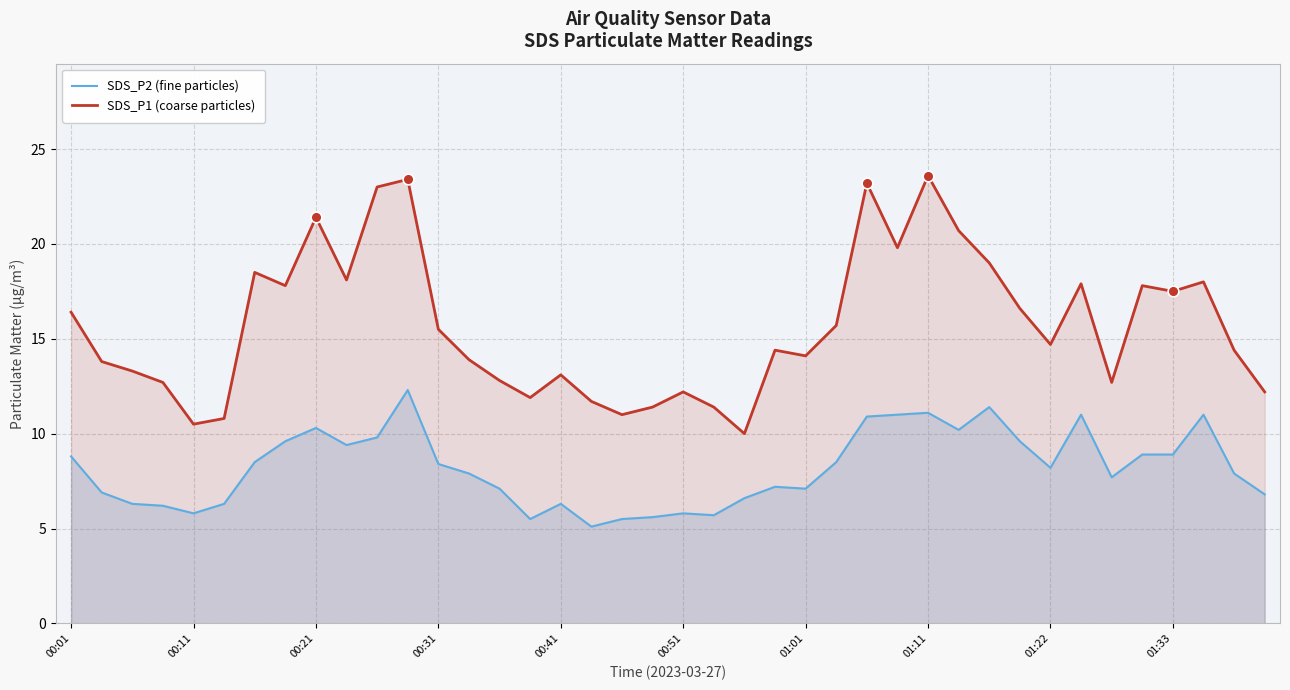

Which series reaches the maximum Y coordinate?

SDS_P1 (coarse particles)